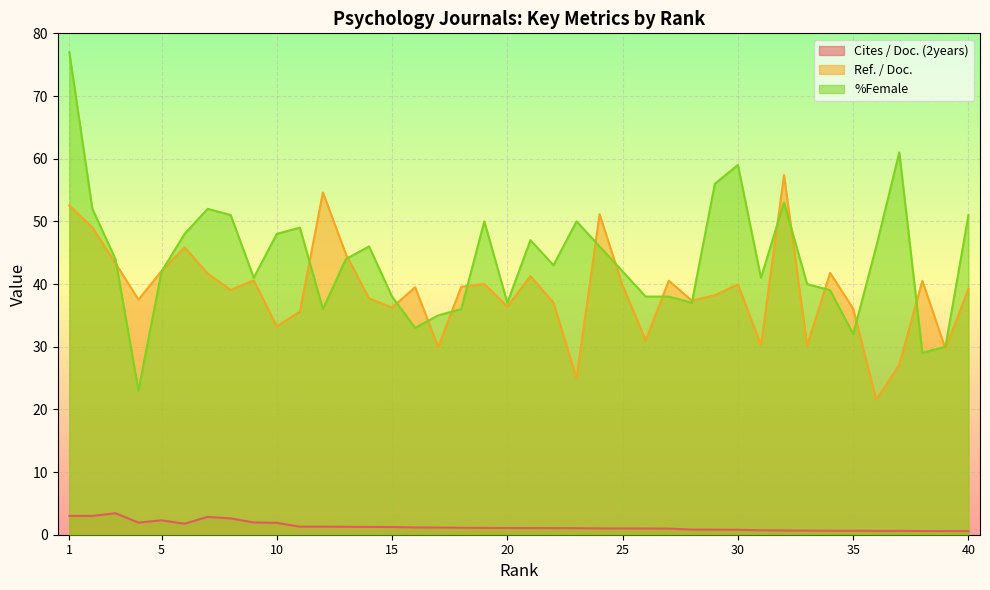

What is the highest value of the Ref. / Doc. series?

57.4